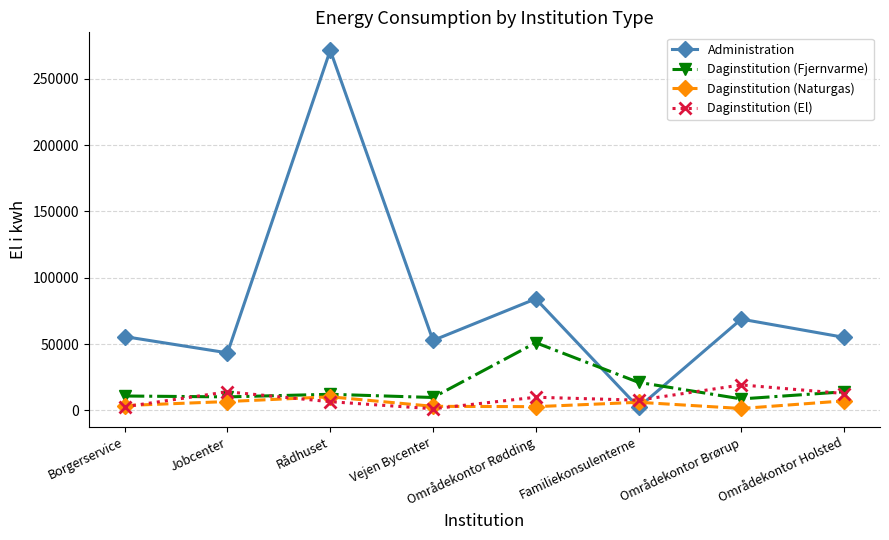

At which category is the sum across all series the highest?

Rådhuset